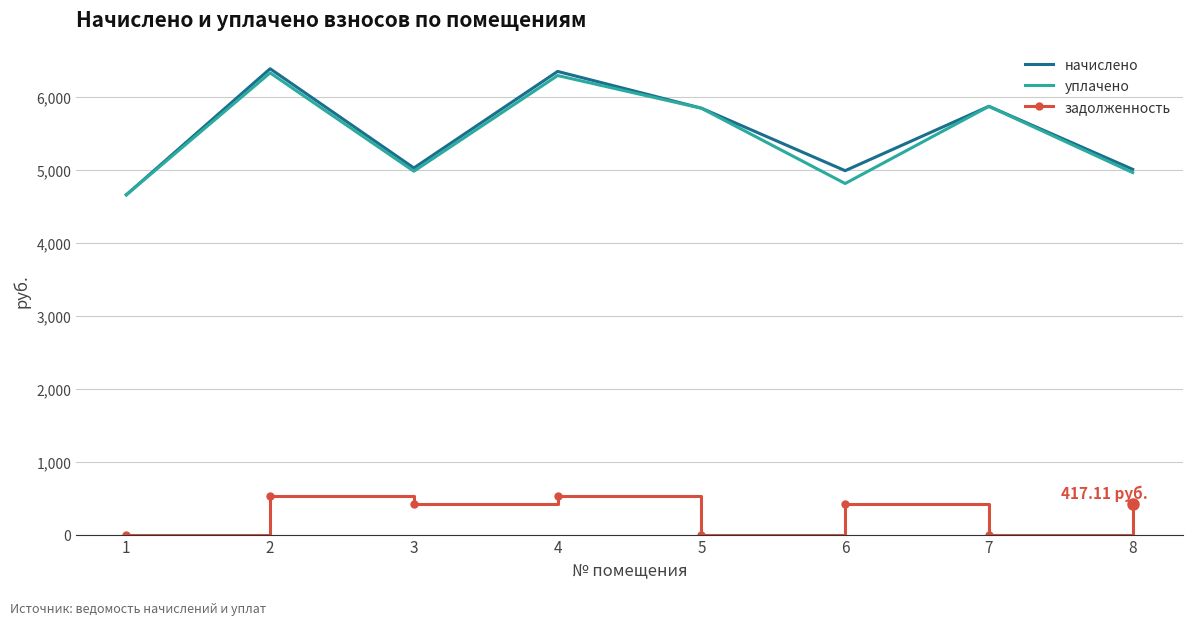

Where is the first local minimum for начислено?

3